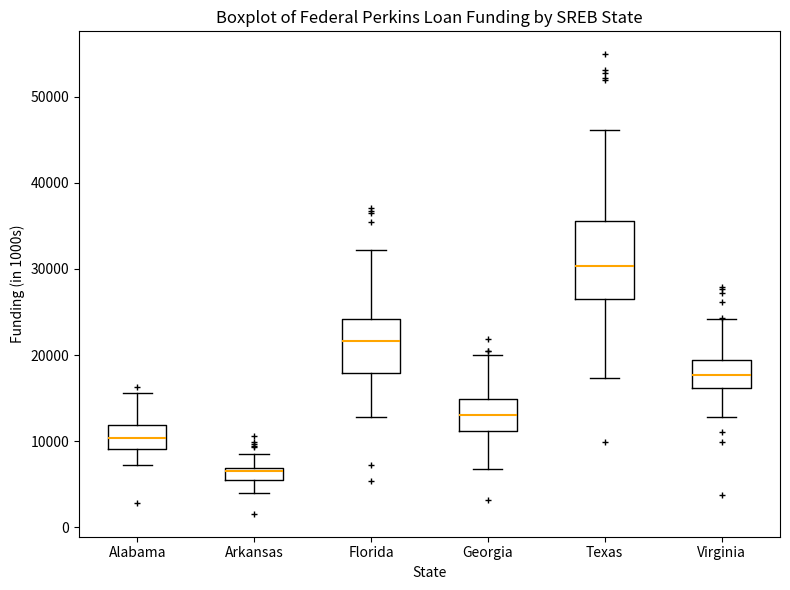

Where does the lower whisker of the box for Texas end on the y-axis? The values are not printed on the chart, so give them approximately, as read against the axis.

17000